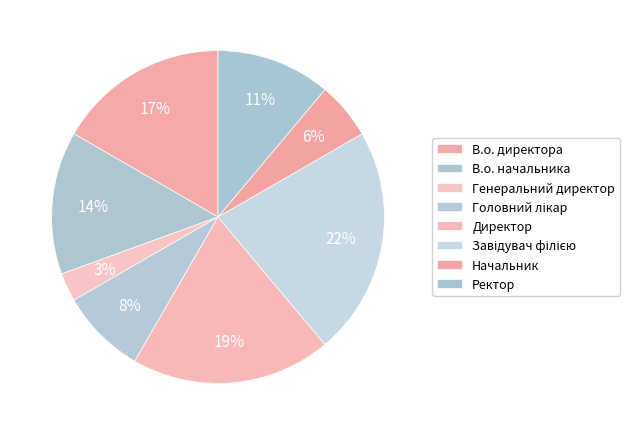

Is there any slice that represents more than half of the pie?

No